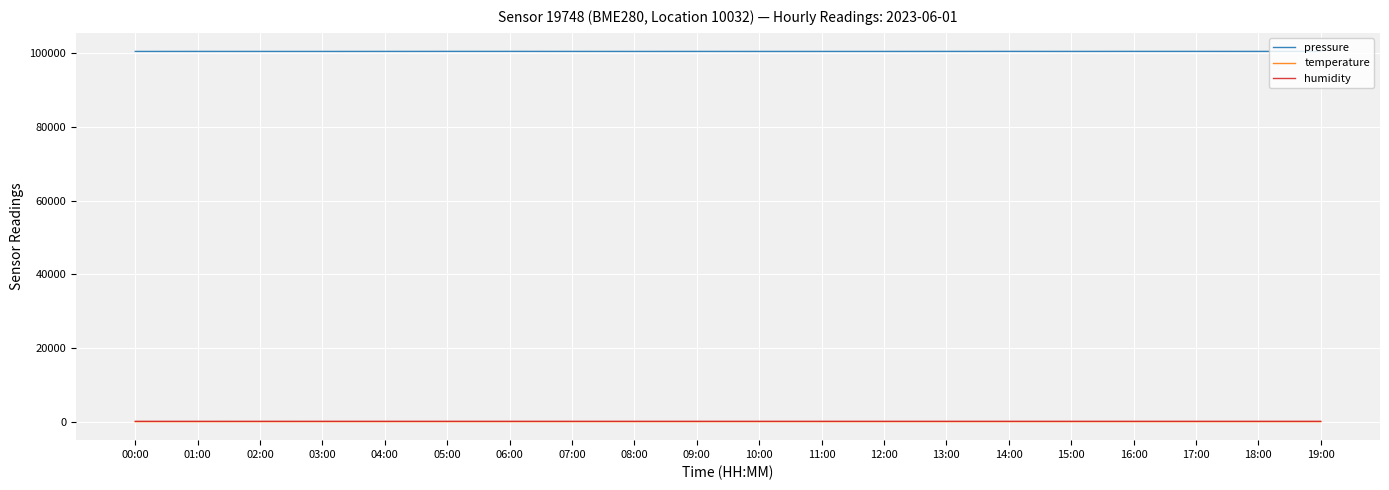

The value of pressure at 09:00 is 160346.5. True or false?

False